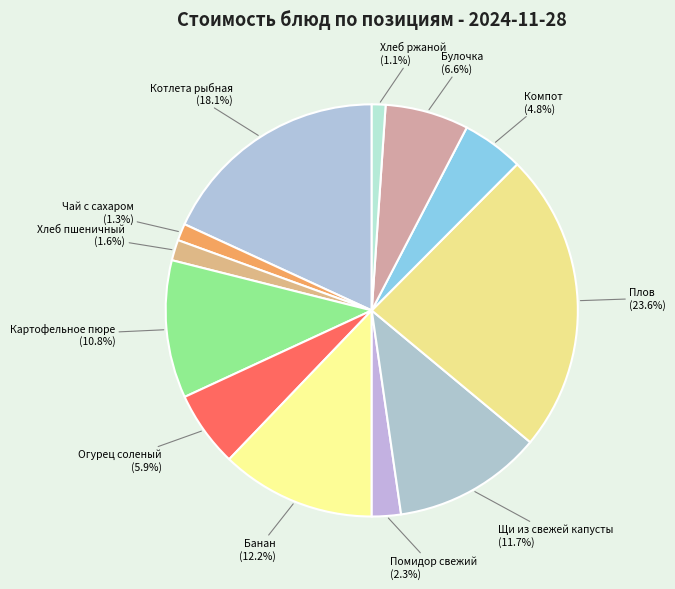

The Картофельное пюре slice represents 11% of the pie. True or false?

True